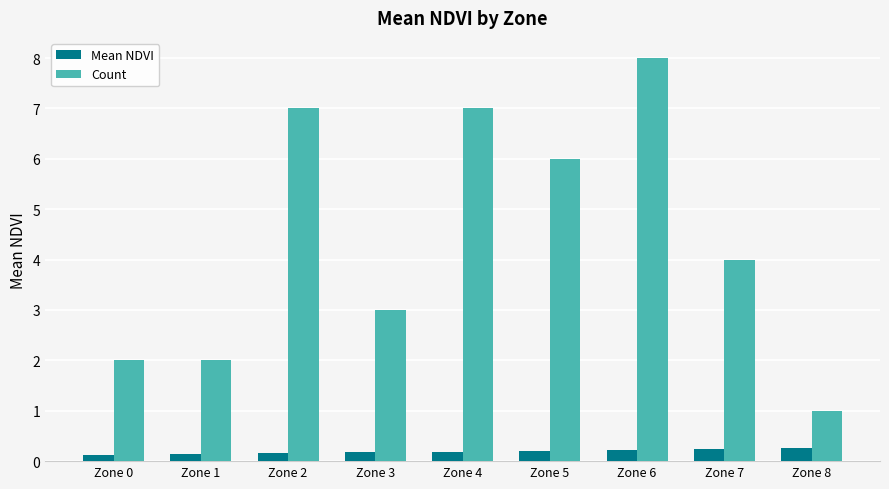

Which category has the highest value in the Count series?

Zone 6